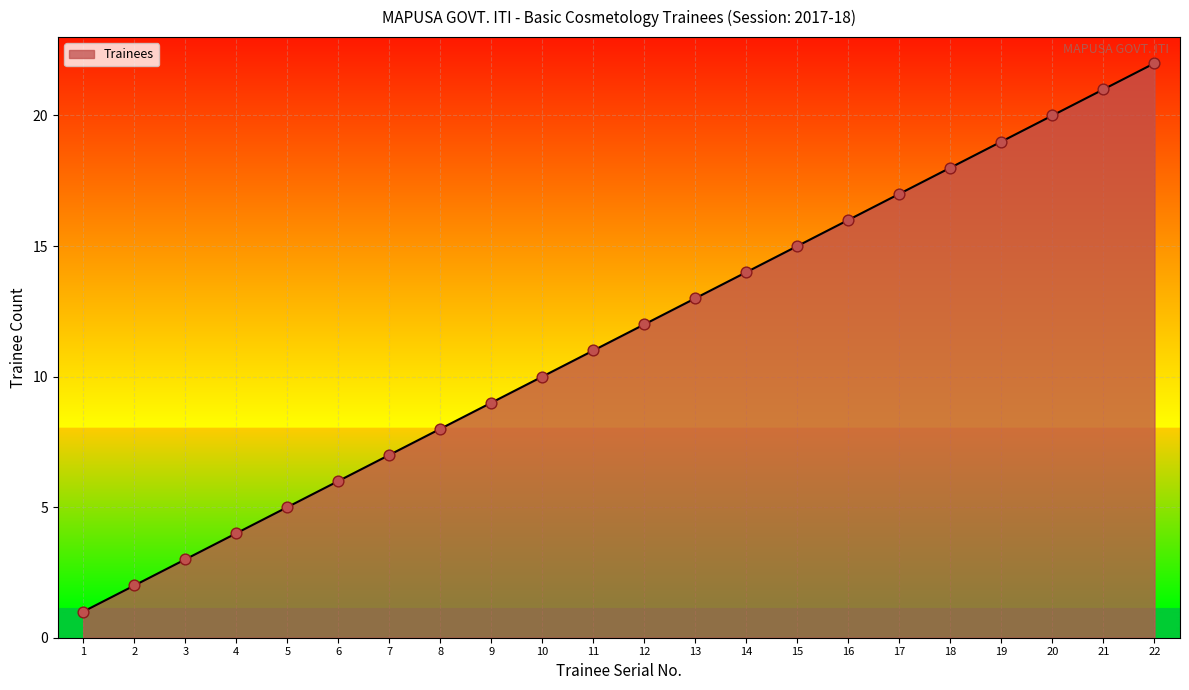

What is the change in value from 8 to 22?

+14